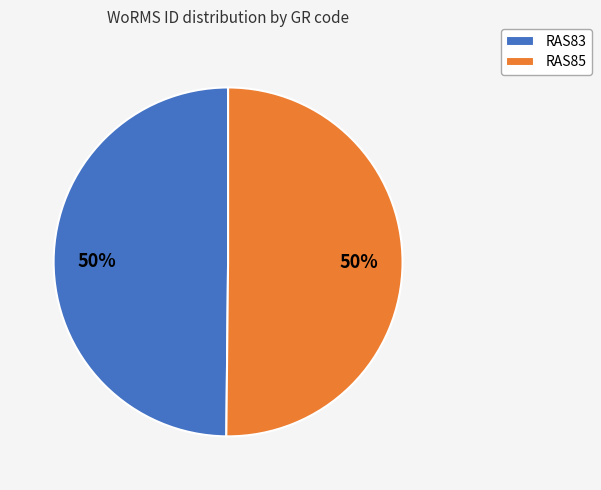

To the nearest percent, what is the combined percentage of RAS85 and RAS83?

100%